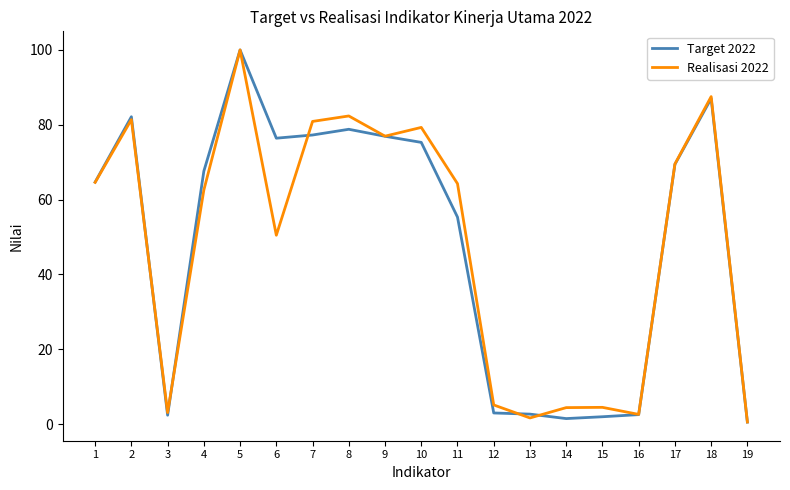

Is it true that Target 2022 equals 1.5 at 14?

True